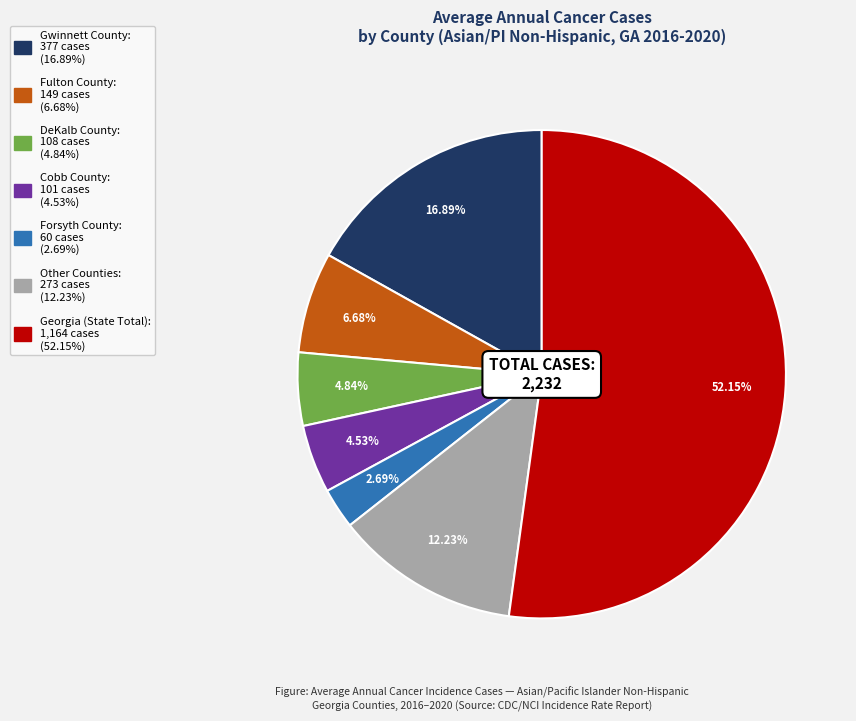

Is there any slice that represents more than half of the pie?

Yes